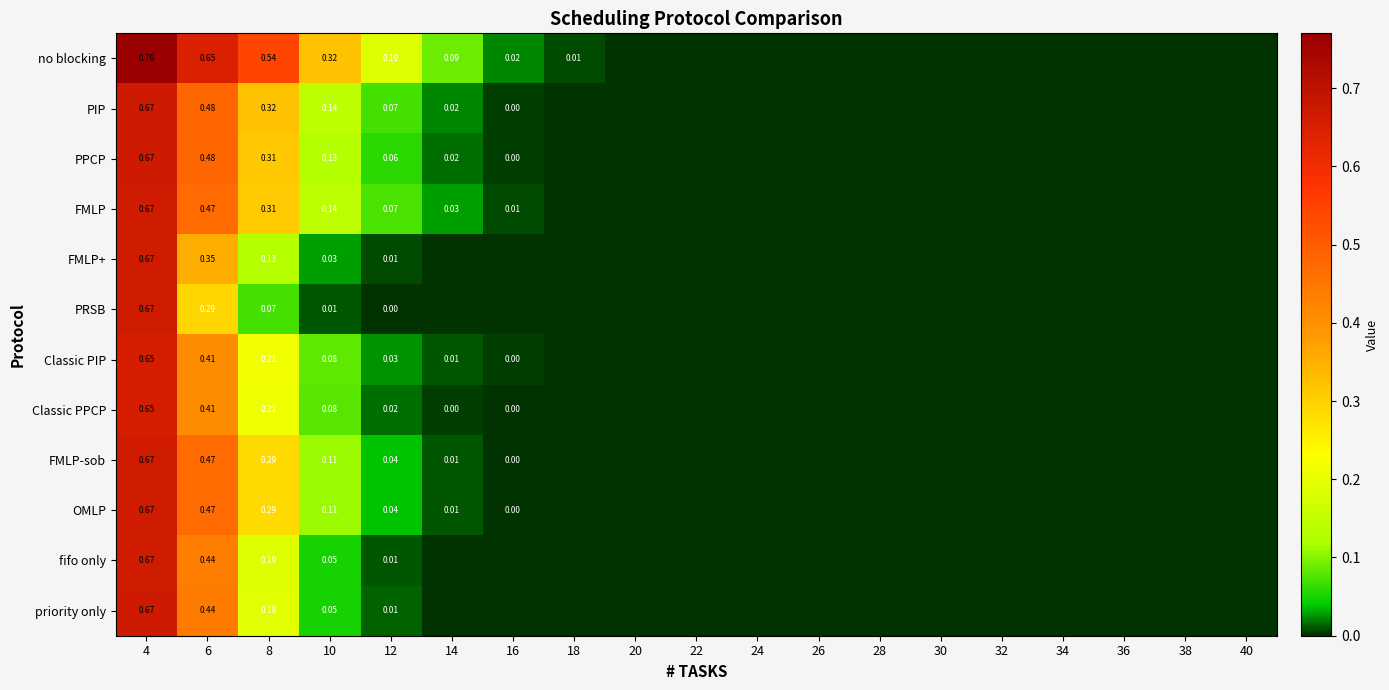

Is the value of PIP at 4 greater than the value of Classic PPCP at 38?

Yes